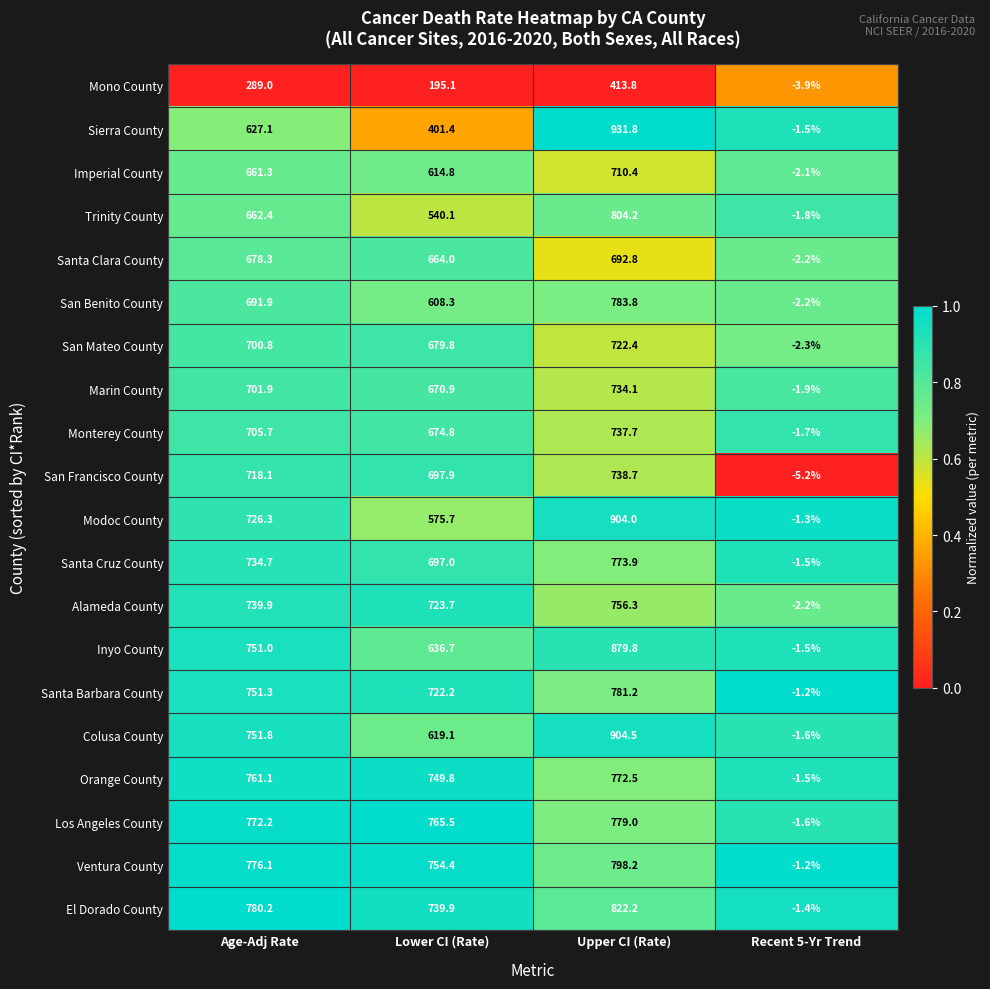

The value of Trinity County at Upper CI (Rate) is 804.2. True or false?

True